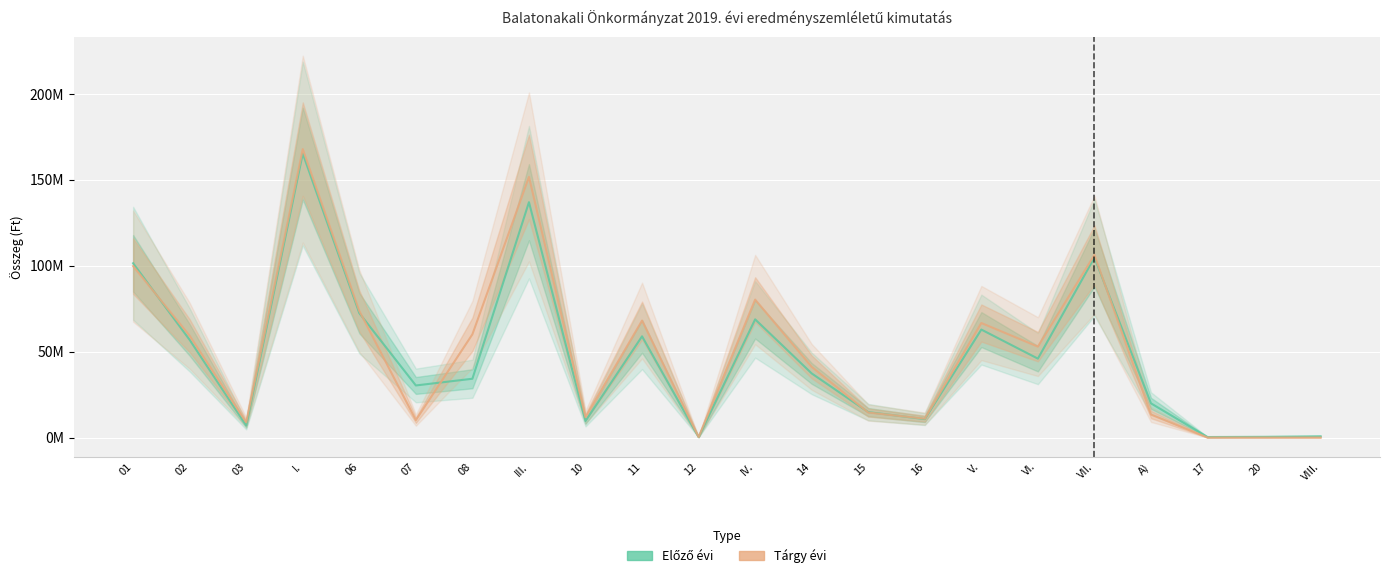

How many data points in Előző évi are less than 37298472?

11